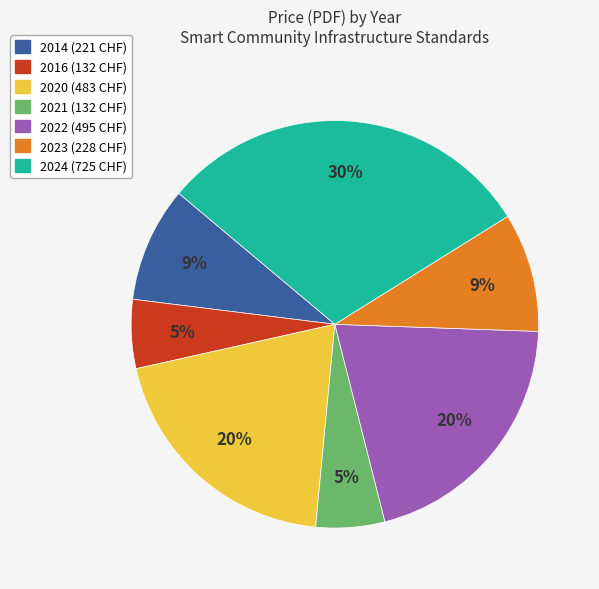

Is there any slice that represents more than half of the pie?

No